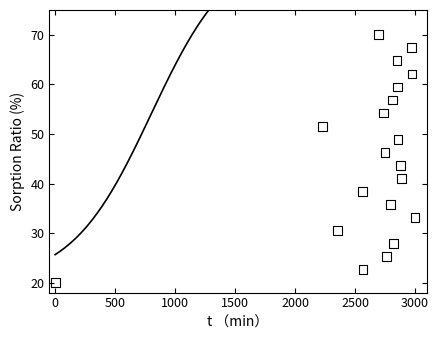

What is the range of X values (max minus min)?

3000.0